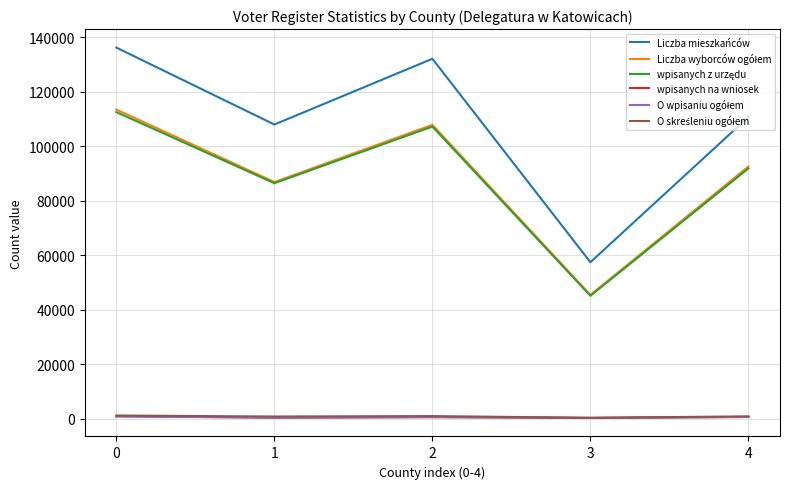

Which series has the widest spread of values?

Liczba mieszkańców